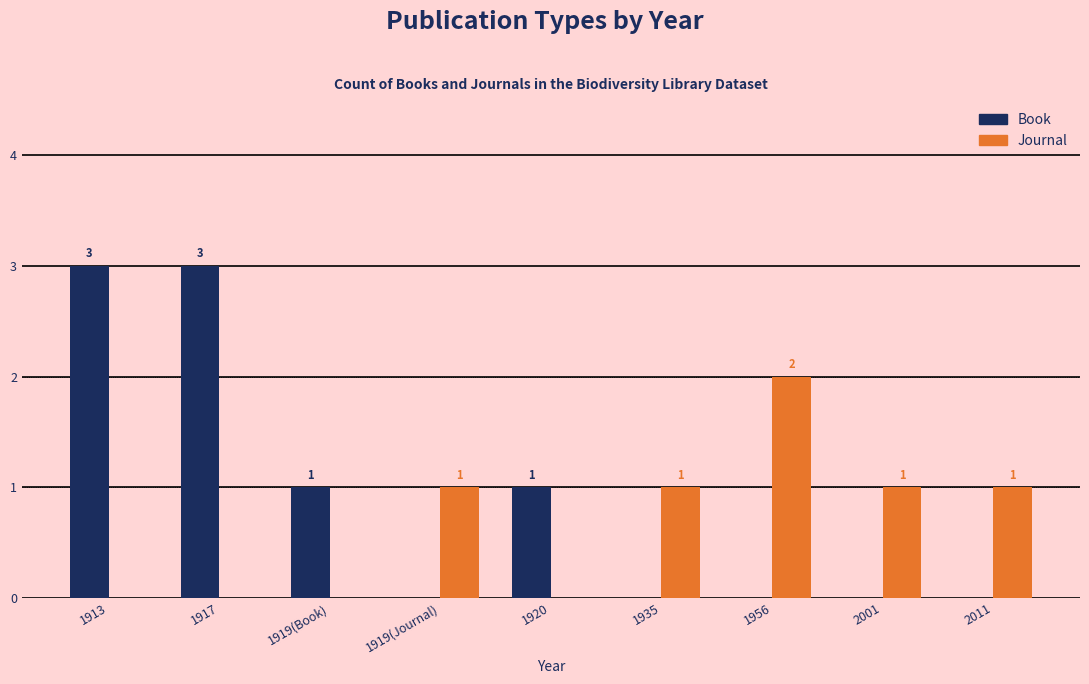

The Book series shows -2 at 1919(Journal). True or false?

False